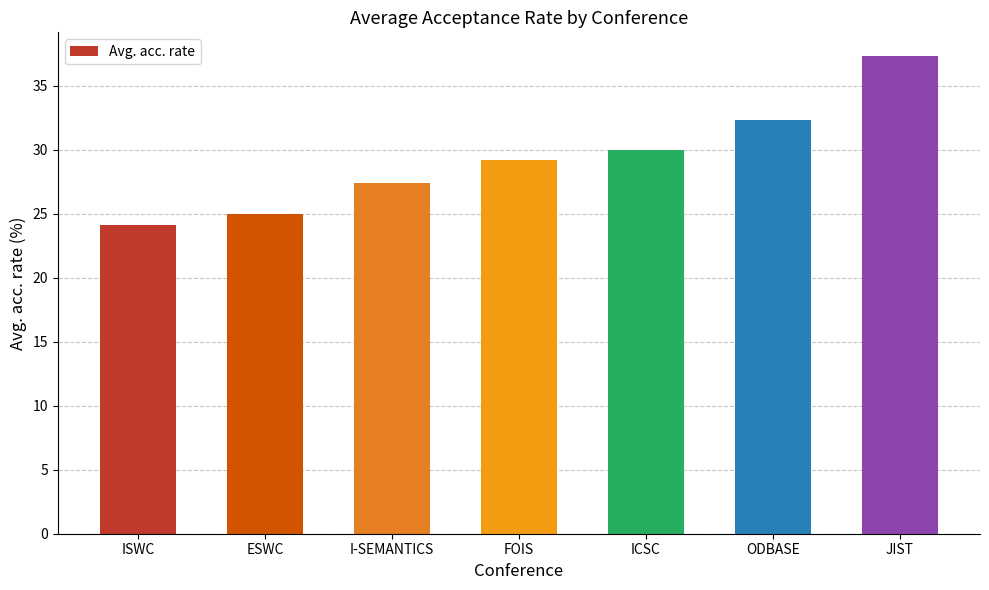

Rank the categories by value from highest to lowest.

JIST, ODBASE, ICSC, FOIS, I-SEMANTICS, ESWC, ISWC